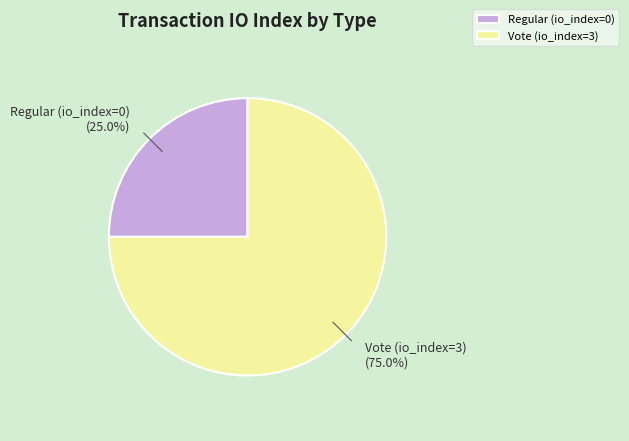

Approximately how many times larger is the value at Regular (io_index=0) compared to Vote (io_index=3)?

0.3